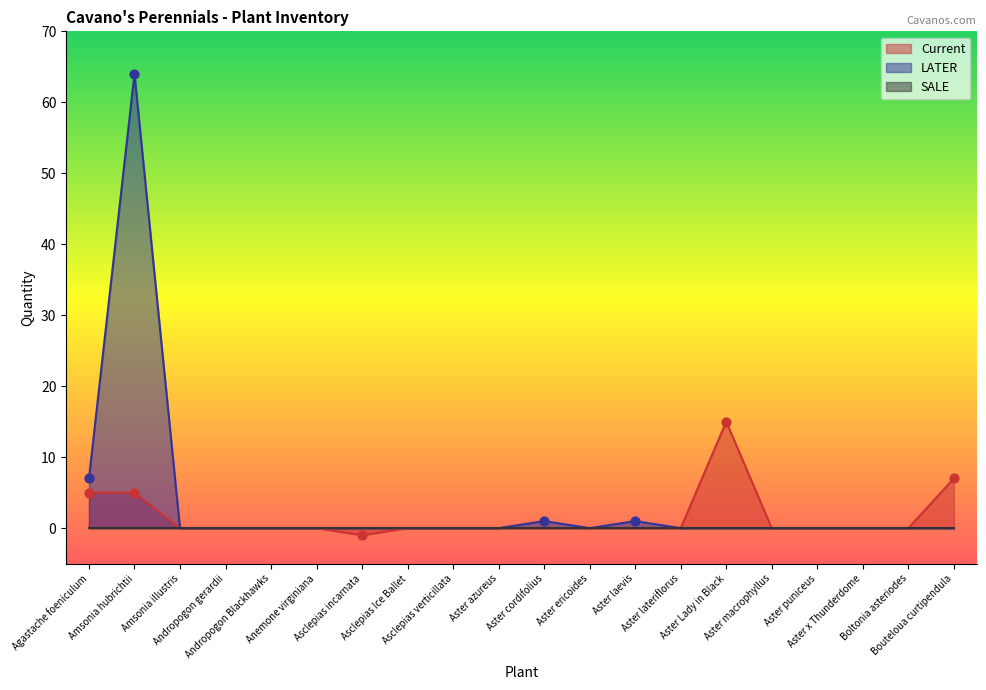

Is the value of Current at Aster azureus greater than the value of LATER at Aster macrophyllus?

No